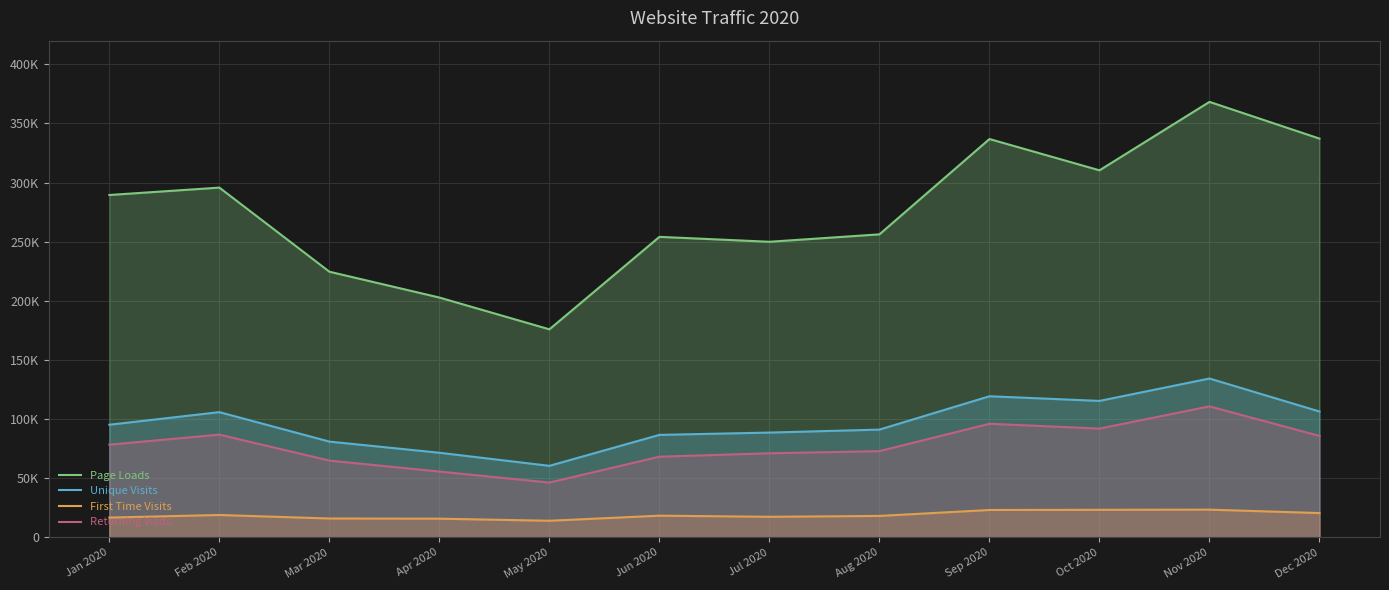

Which series has the largest total across all categories?

Page Loads